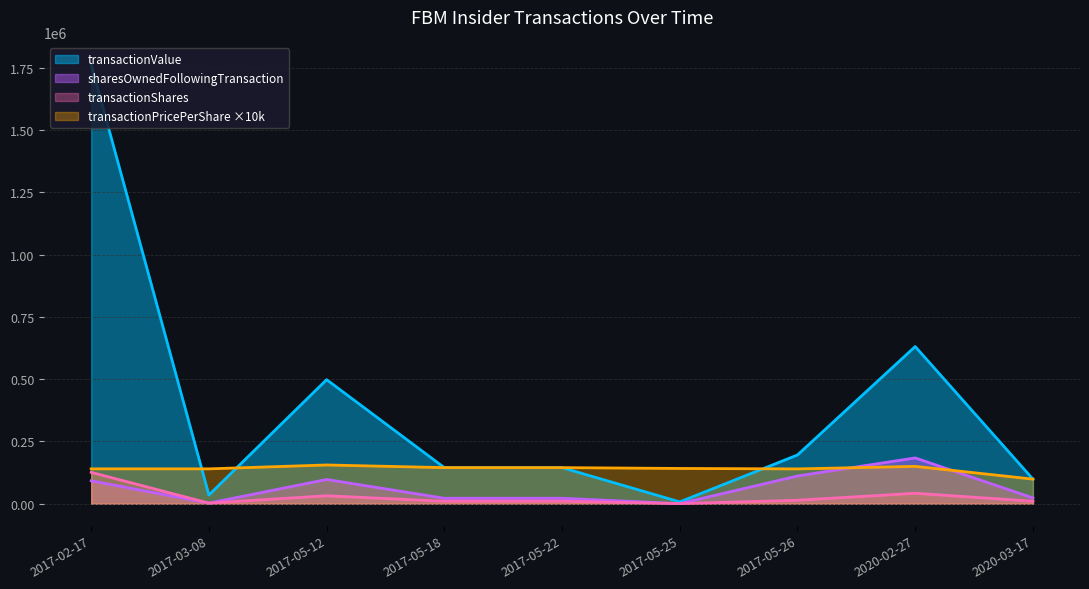

What is the difference between the maximum and minimum values in the transactionPricePerShare series?

5.7